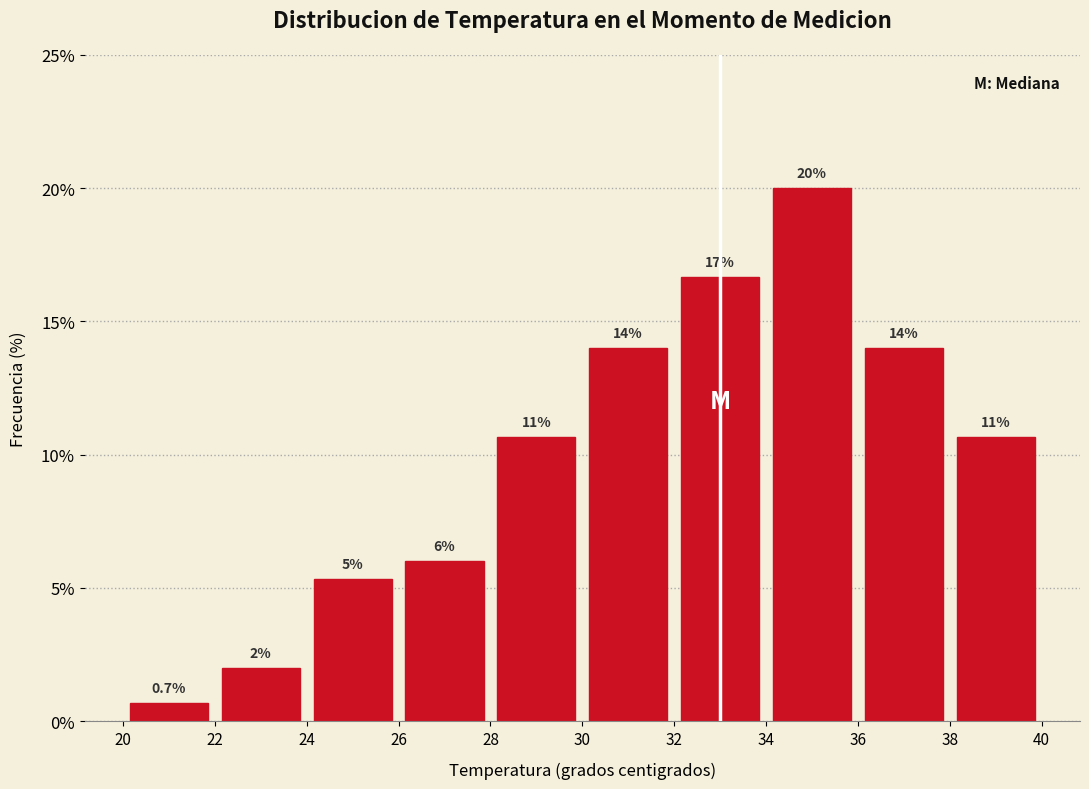

Which range on the x-axis has the tallest bar?

34 to 36